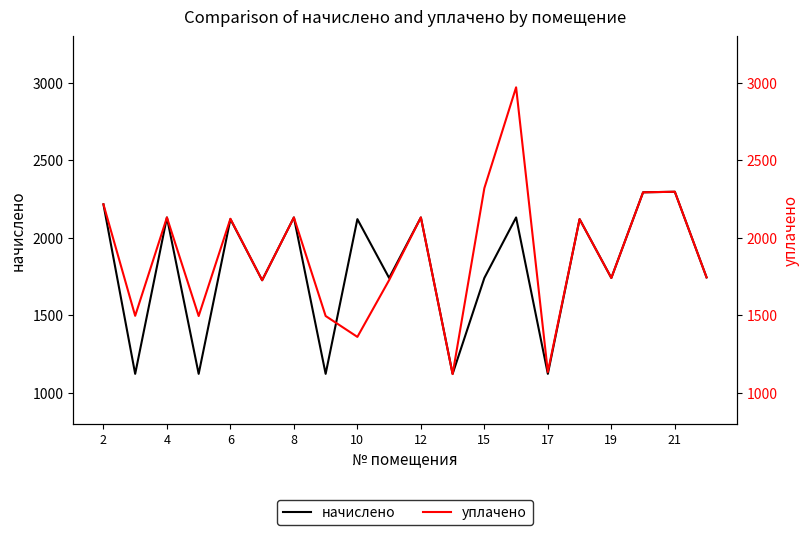

True or false: начислено has more than 2 points higher than both neighbors.

True